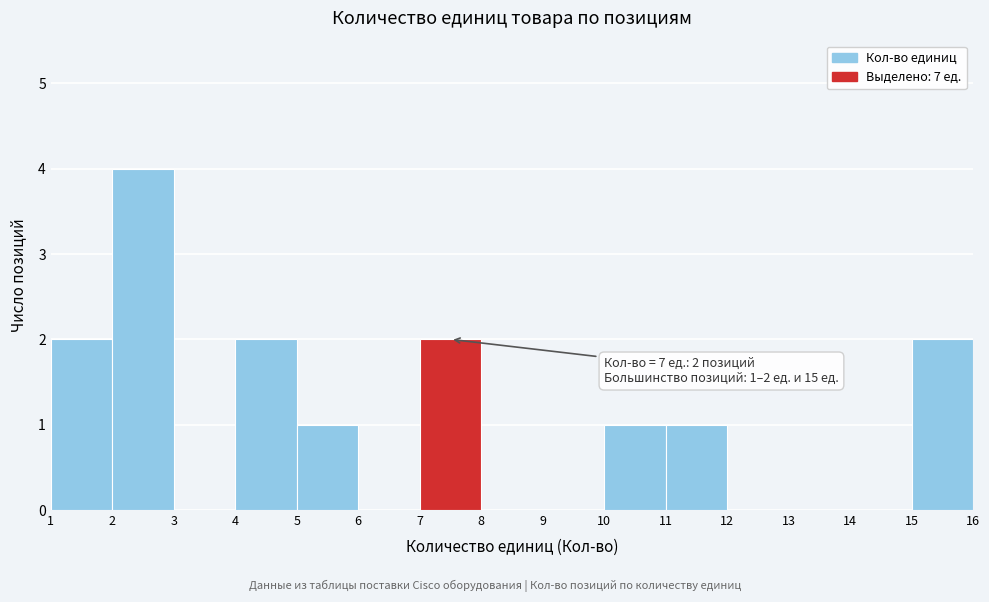

Over which range of the x-axis is the bar tallest?

2 to 3